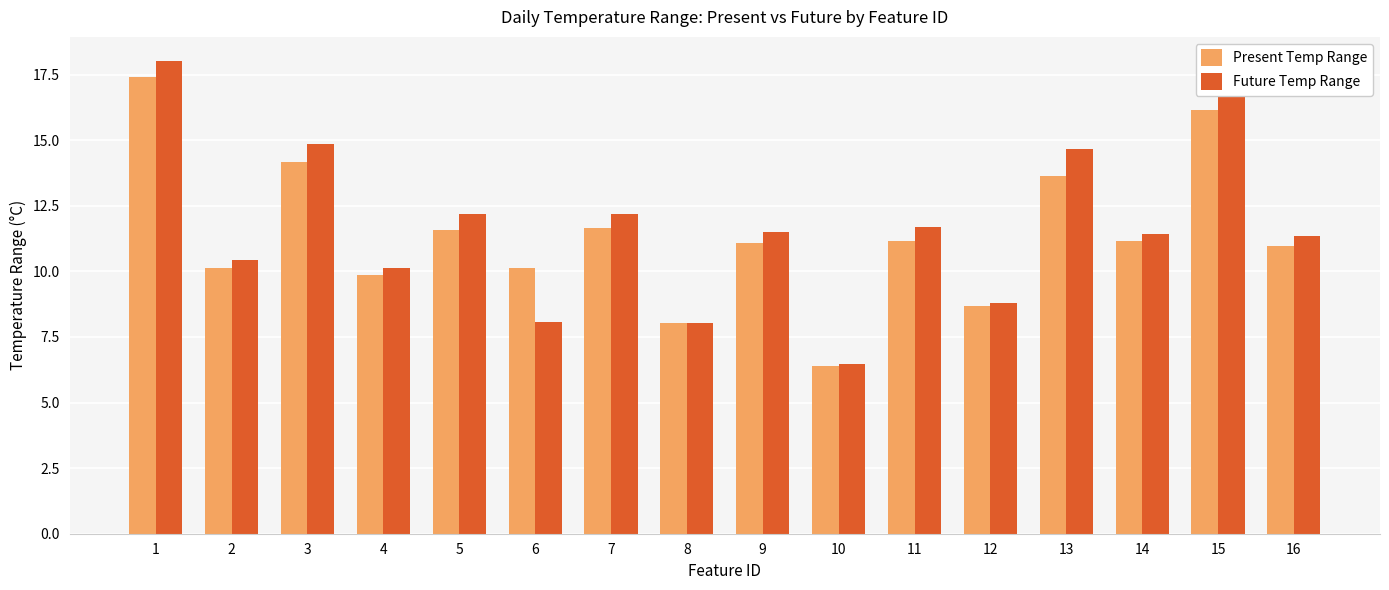

What is the difference between the maximum and minimum values in the Present Temp Range series?

11.0